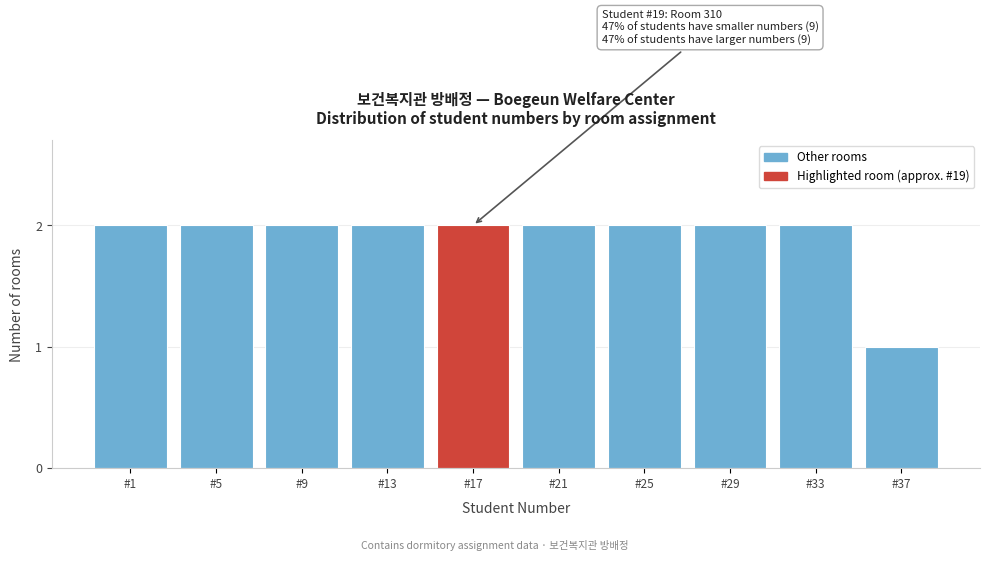

Reading right to left, list all the values displayed in this chart.

1	2	2	2	2	2	2	2	2	2